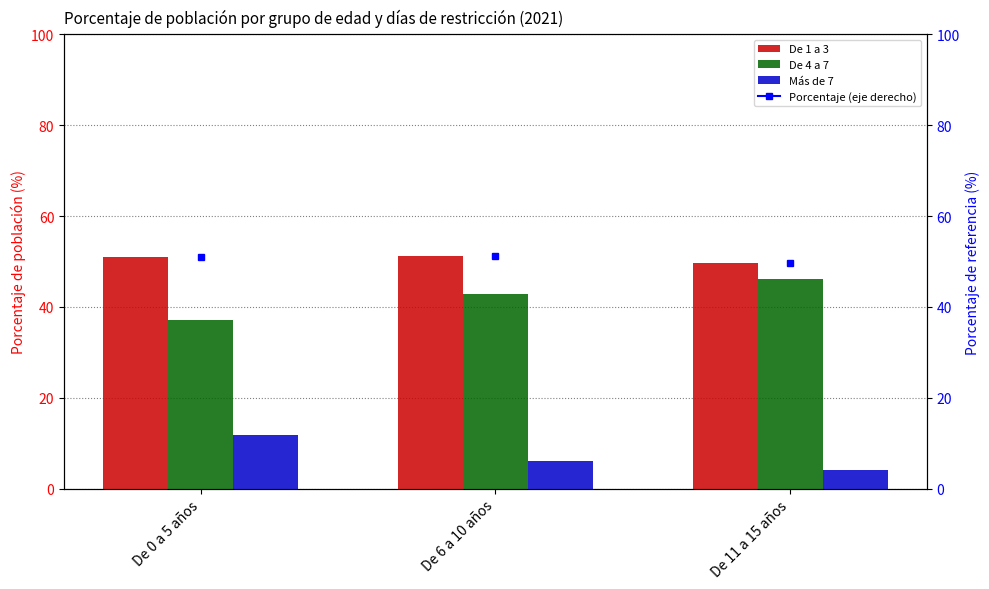

What is the sum of the Más de 7 values at De 6 a 10 años and De 11 a 15 años?

10.2